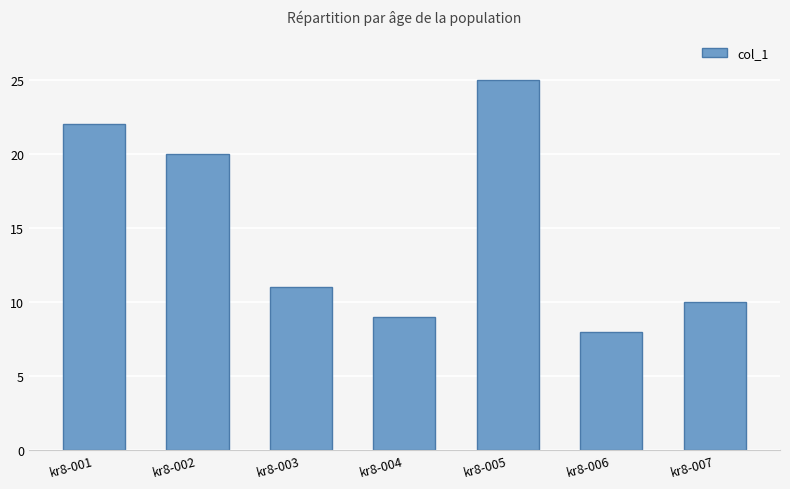

What is the maximum value shown in the chart?

25